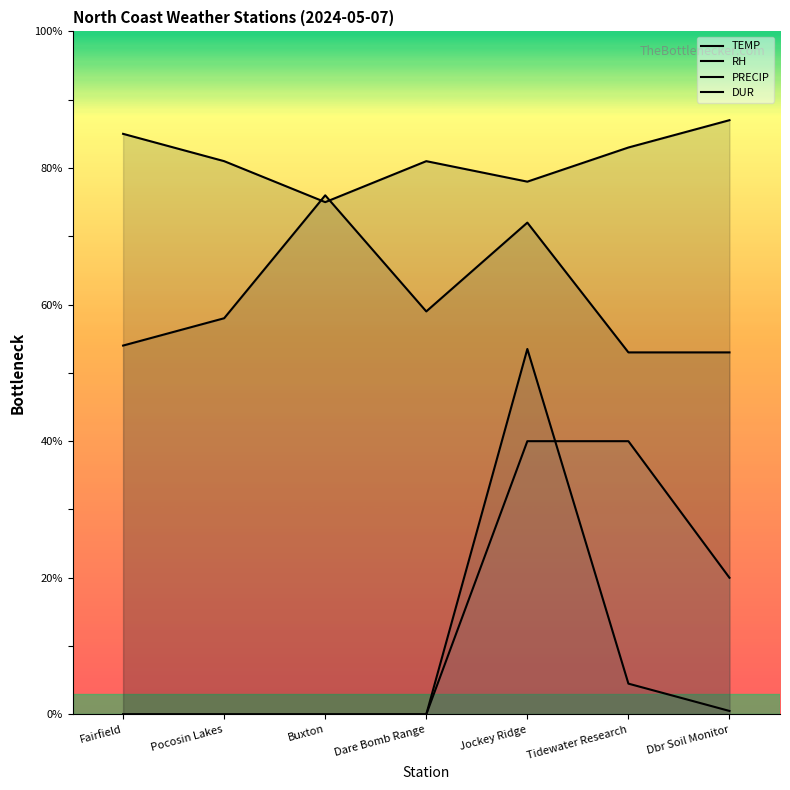

What is the highest value of the DUR series?

40.0